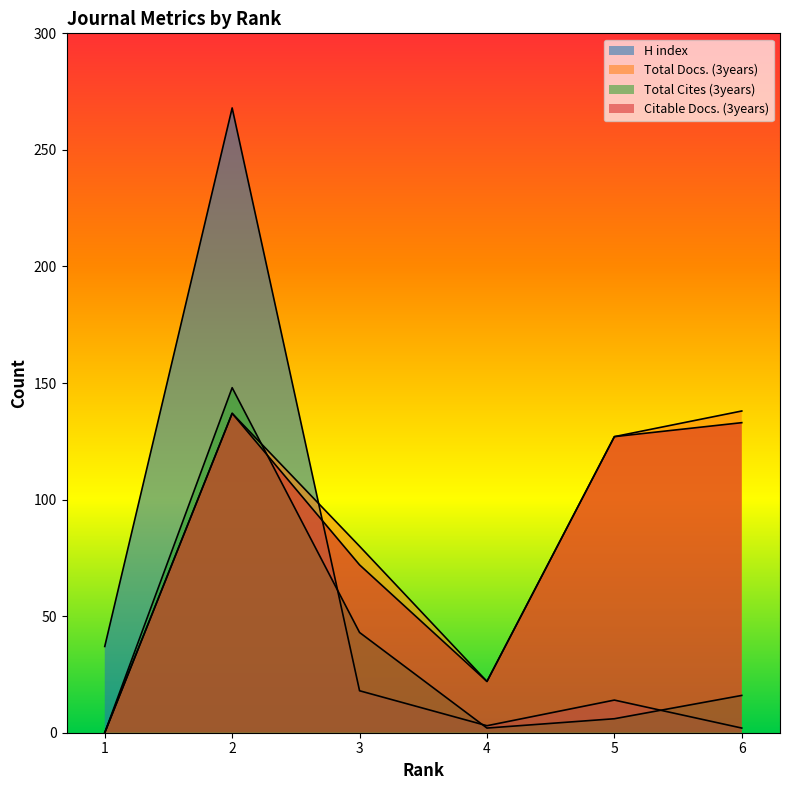

Rank the categories by Citable Docs. (3years) value from lowest to highest.

1, 4, 3, 5, 6, 2